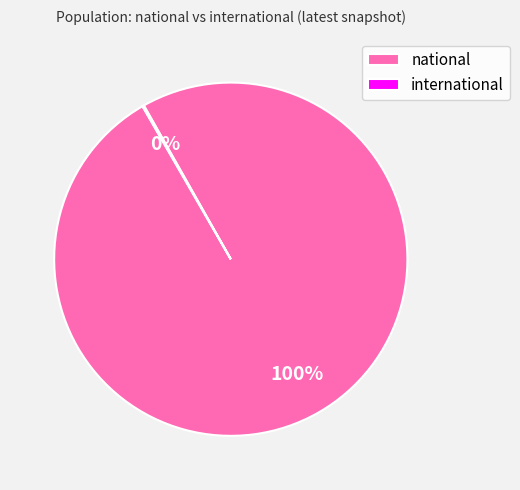

What percentage is the national slice, to the nearest percent?

100%